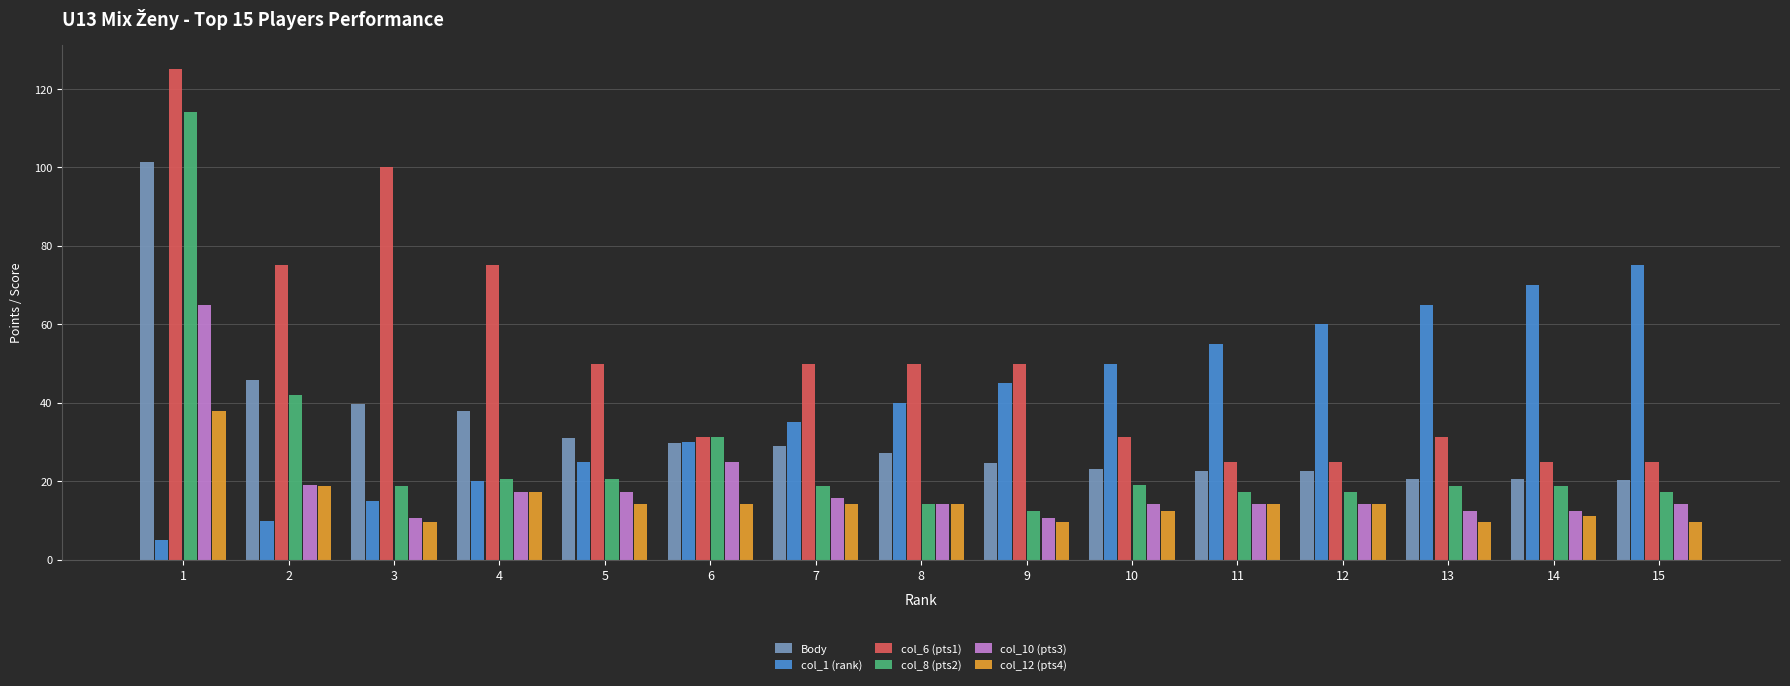

What is the total value across all series at 3?

194.0